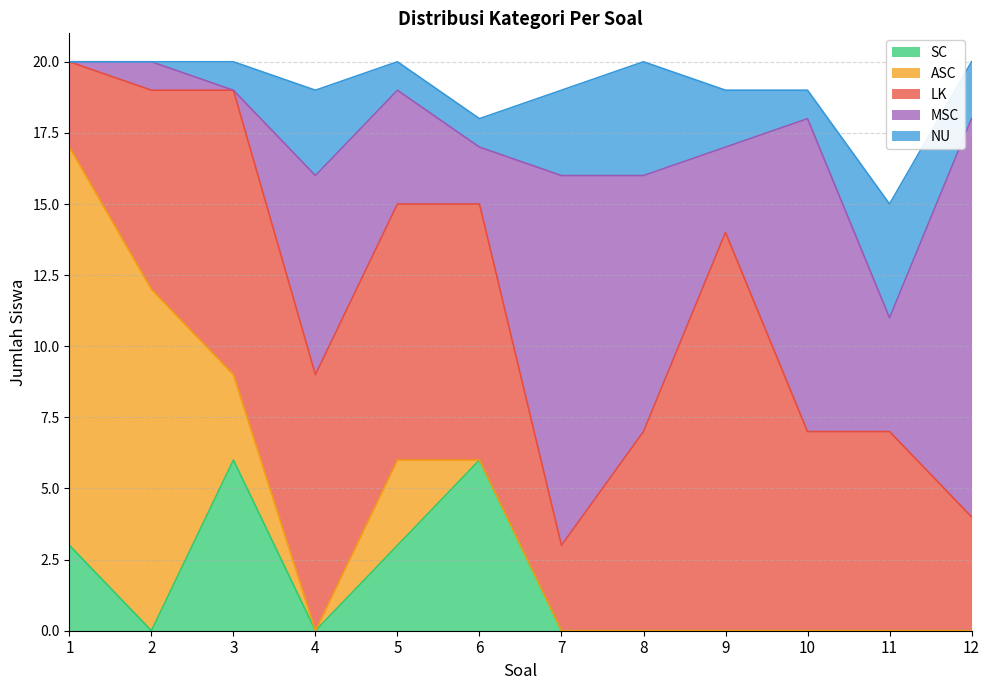

At which label is LK closest to 8?

2